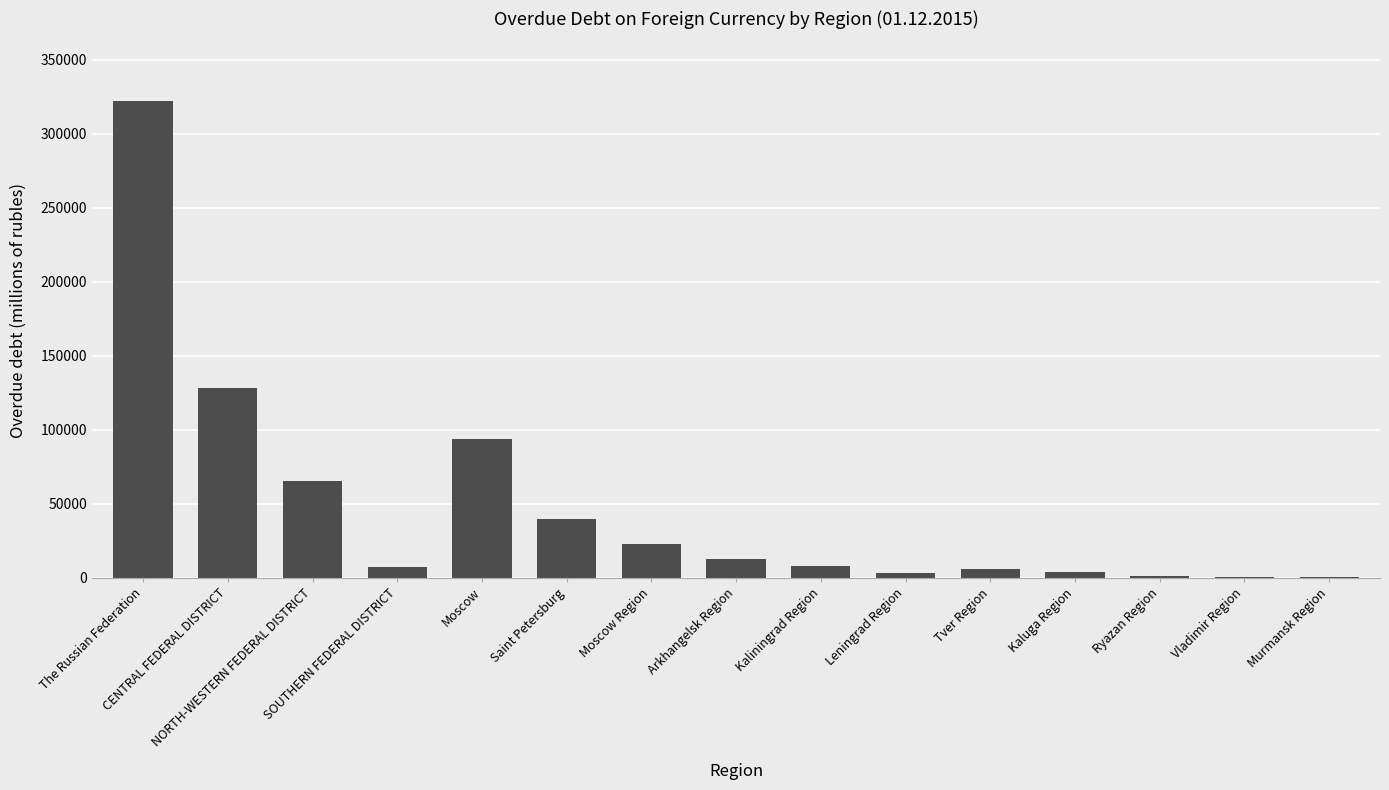

What is the sum of all values?

713718